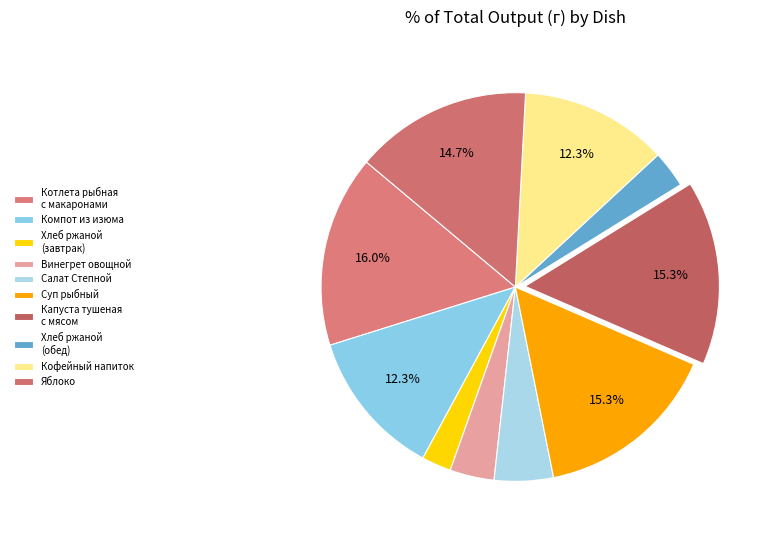

Count the number of slices in the pie.

10